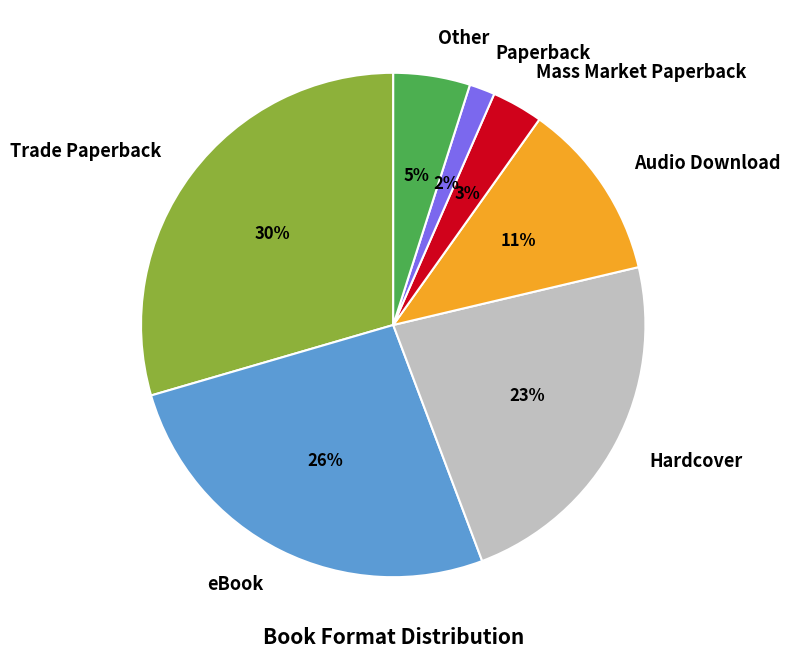

Approximately how many times larger is the value at Hardcover compared to eBook?

0.9